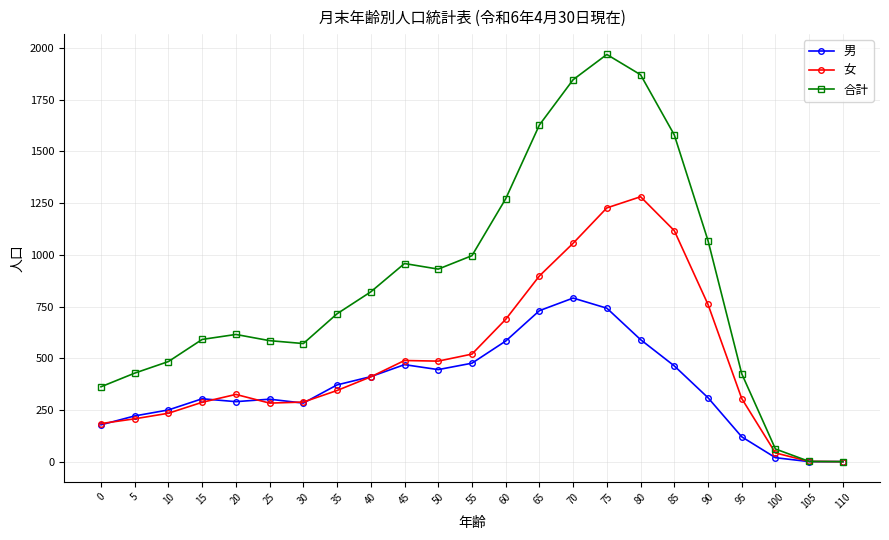

At which label does 男 first exceed 309?

35